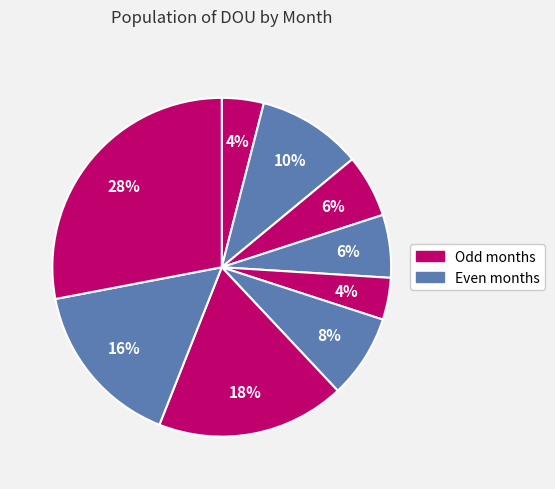

What is the smallest slice in the pie chart?

Jan